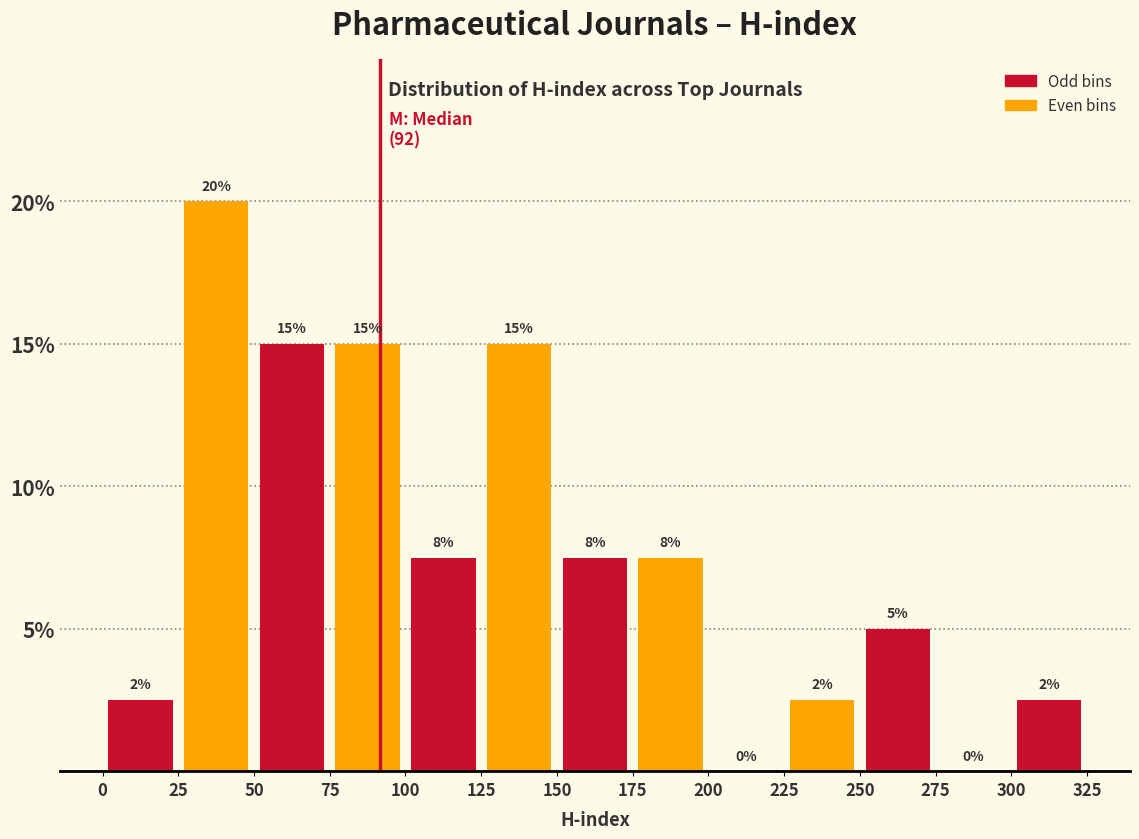

Which range on the x-axis has the tallest bar?

25 to 50